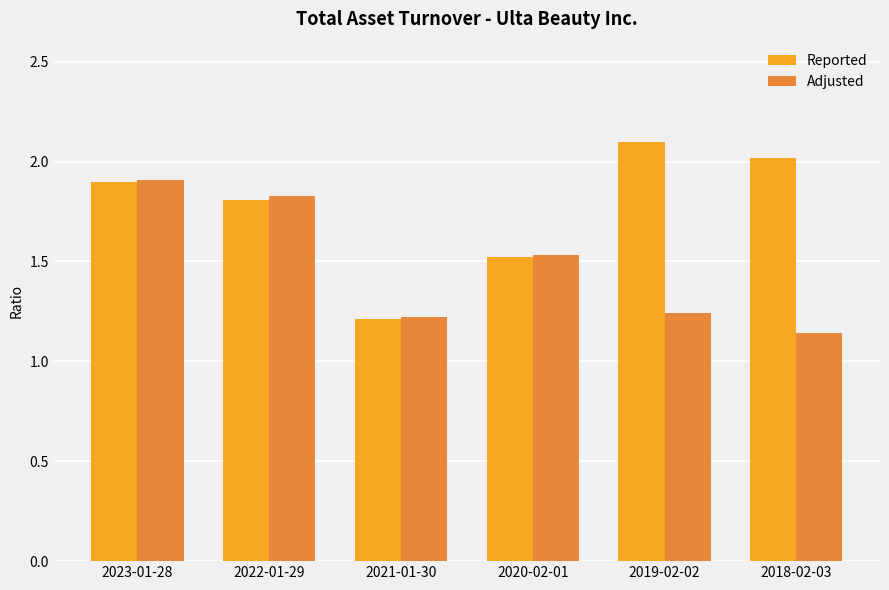

At which label does Reported reach its minimum?

2021-01-30